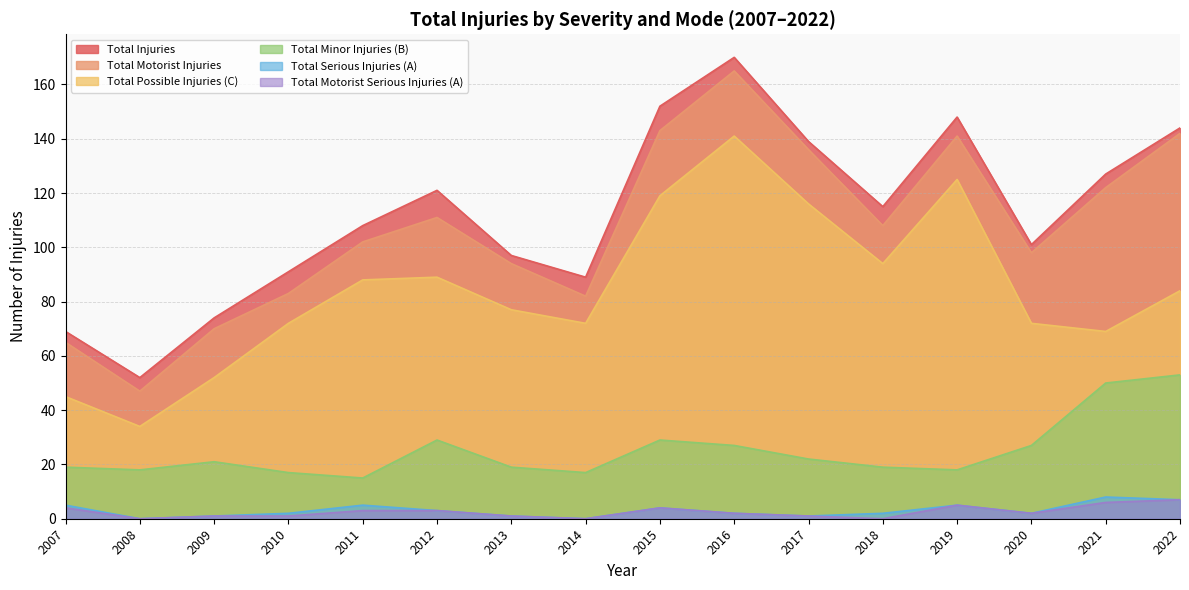

What is the maximum value shown in the chart?

170